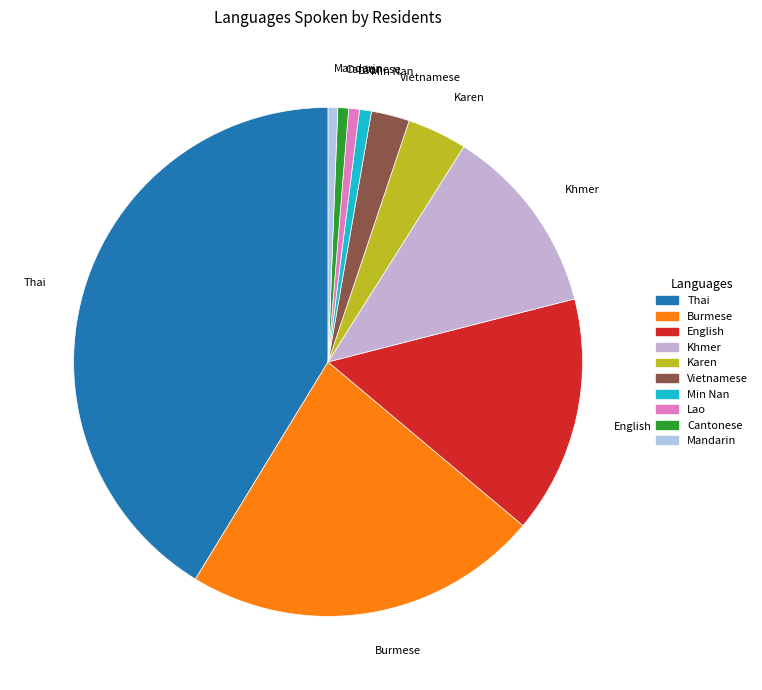

Which category has the biggest portion of the pie?

Thai